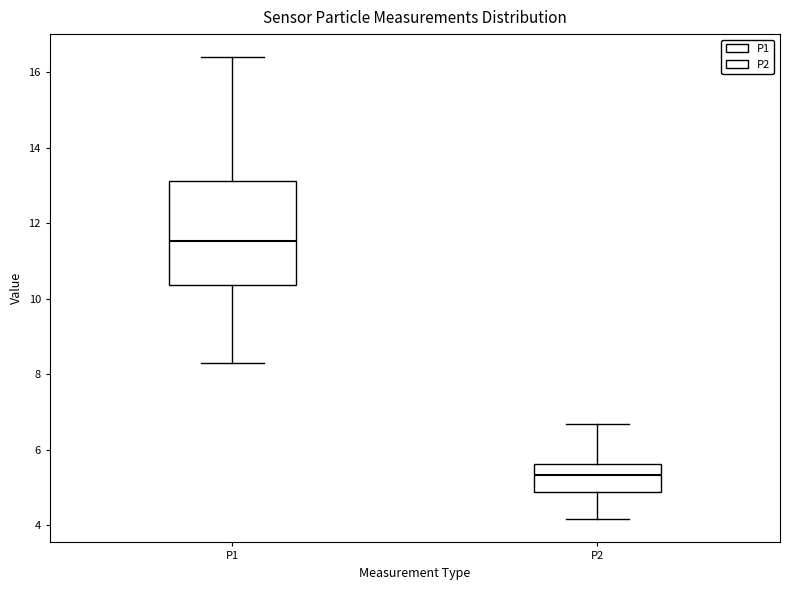

Where does the upper whisker of the box for P2 end on the y-axis? The values are not printed on the chart, so give them approximately, as read against the axis.

6.6